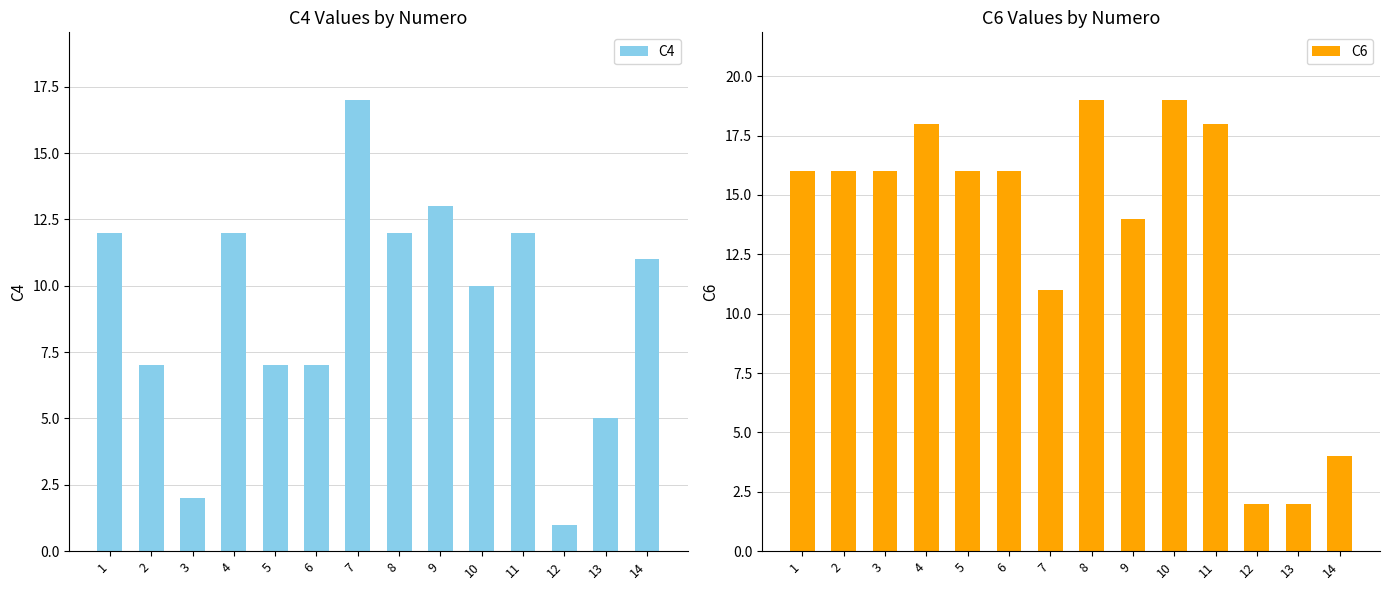

What is the difference between the C4 values at 14 and 10?

1